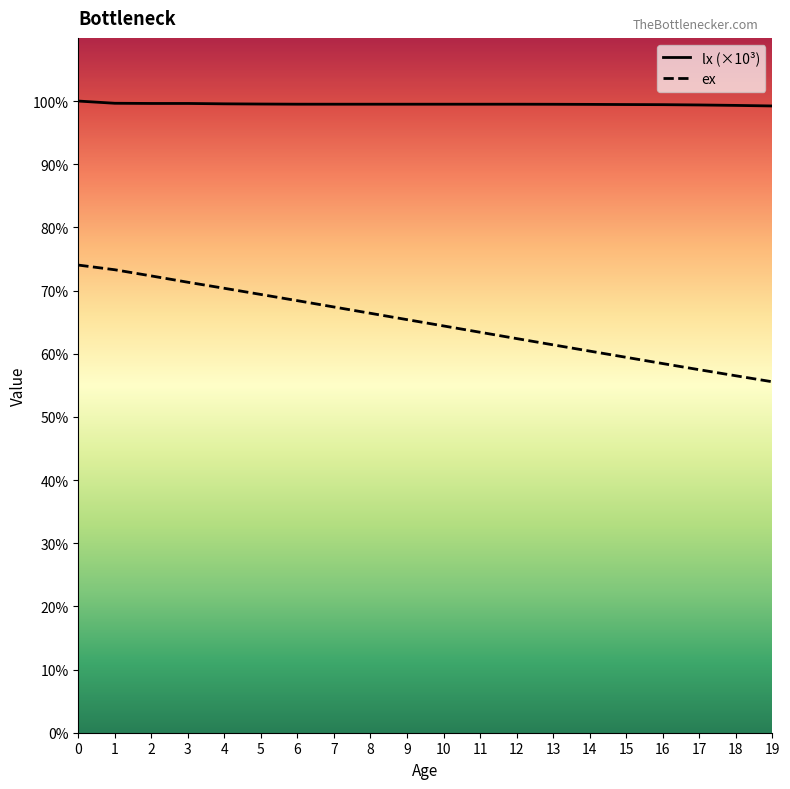

True or false: lx has more than 0 interior local peaks.

False